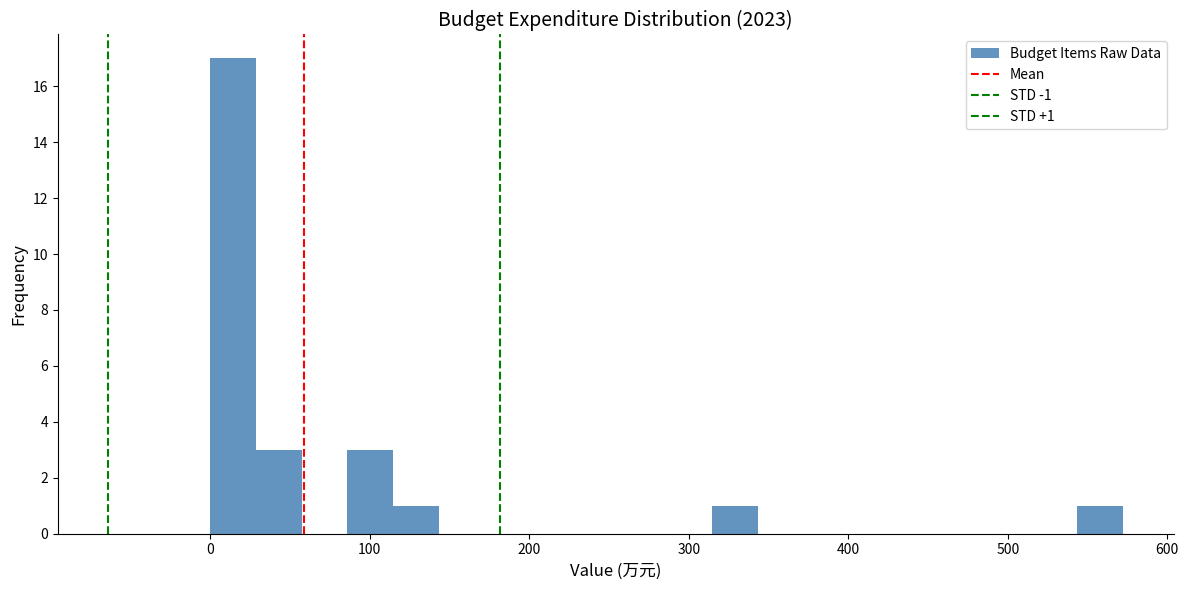

Read against the x-axis, roughly where is the centre of the tallest bar?

10